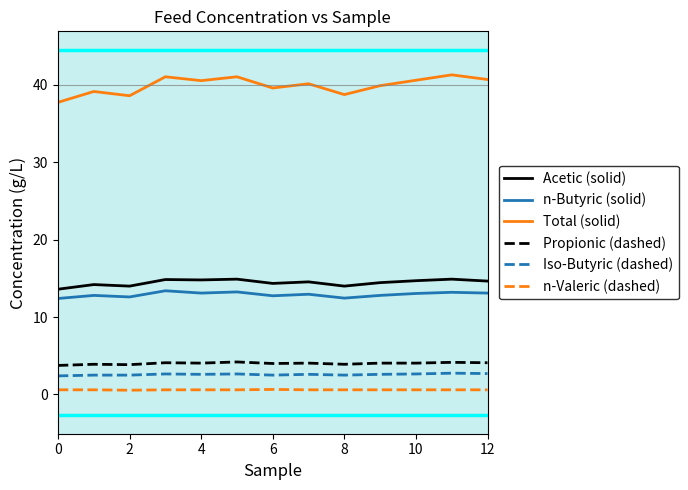

What are all the series names shown in the legend?

Acetic (solid), n-Butyric (solid), Total (solid), Propionic (dashed), Iso-Butyric (dashed), n-Valeric (dashed)